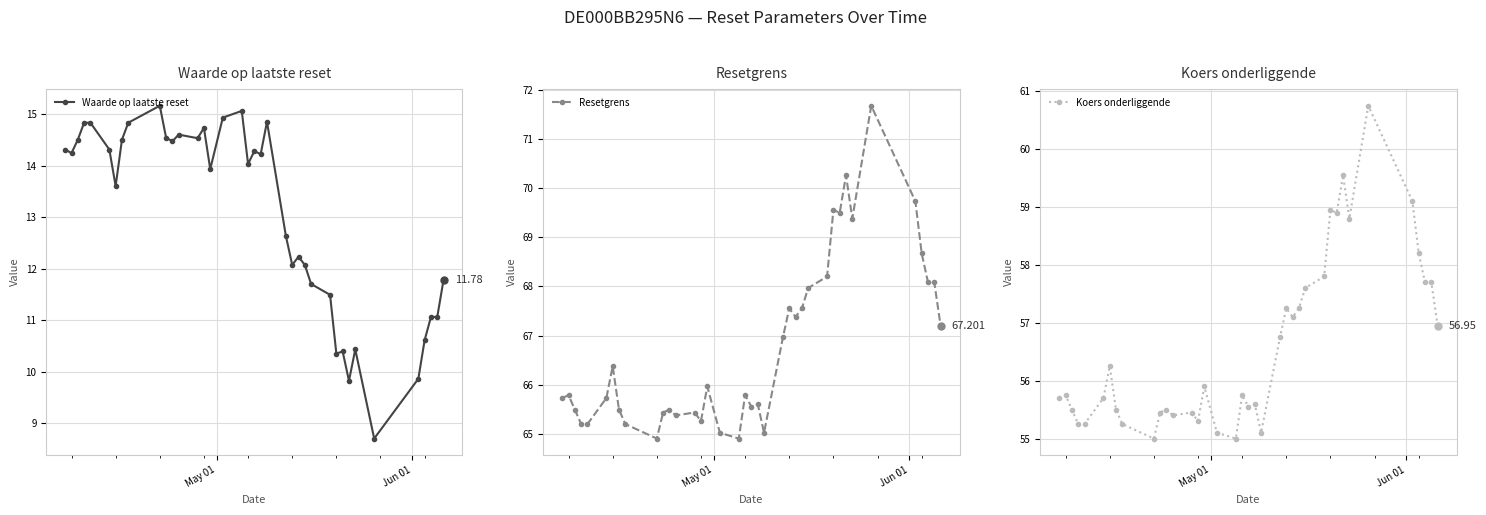

What is the value of the Koers onderliggende point at the 19th from the left?

55.8